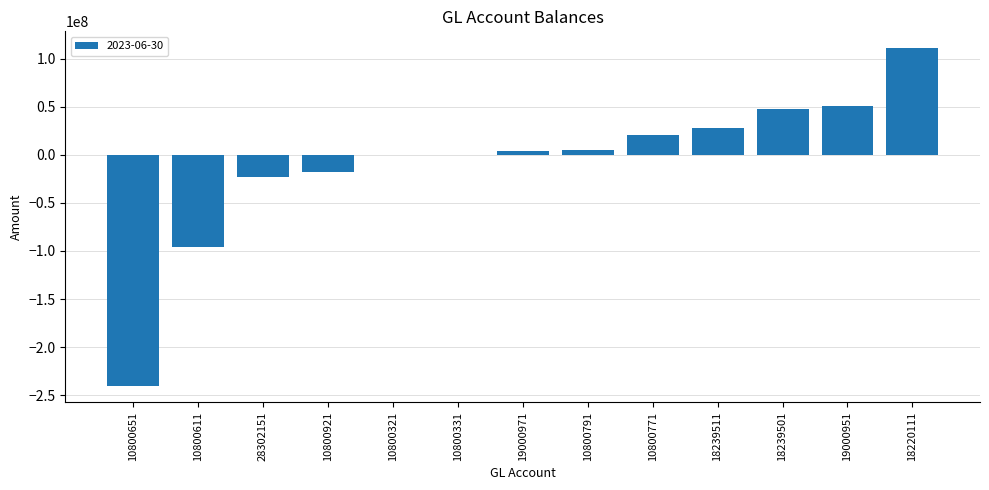

True or false: the data shows -117565.6 at 10800321.

True